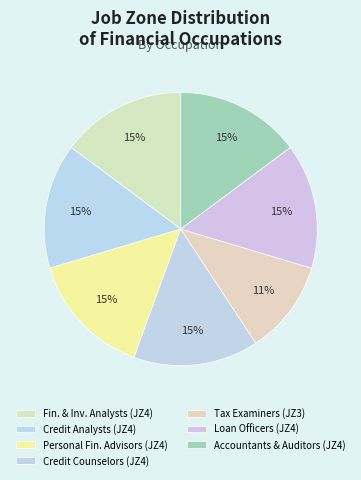

Count the number of slices in the pie.

7